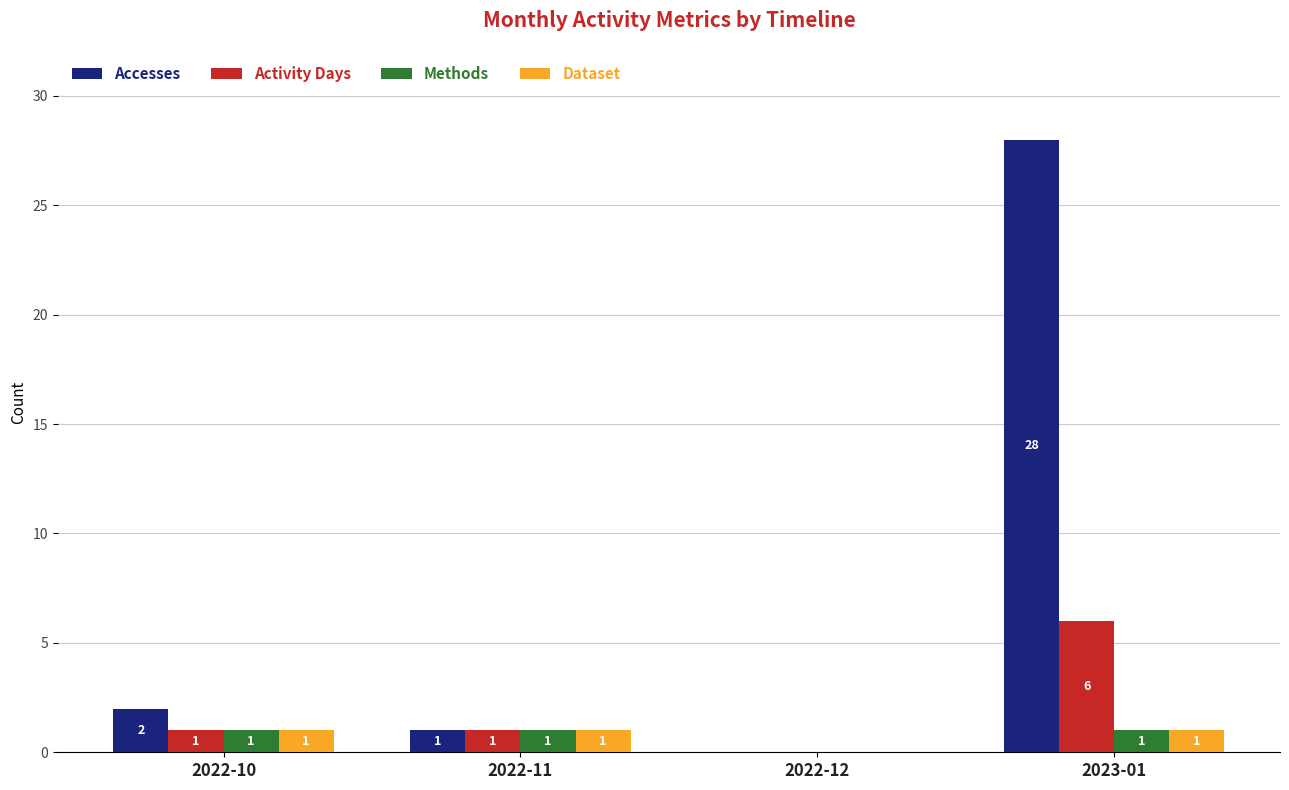

Which series has the widest spread of values?

Accesses